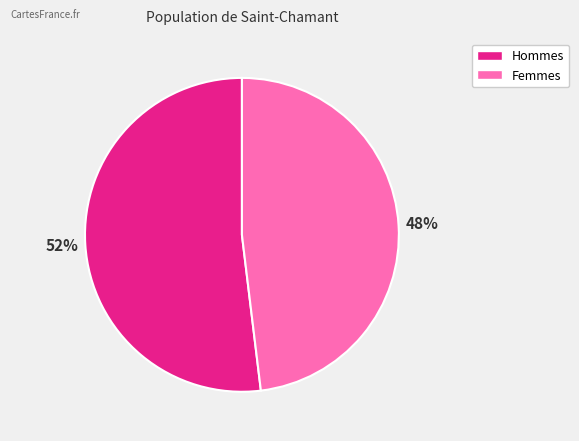

To the nearest percent, what is the average slice percentage?

50%